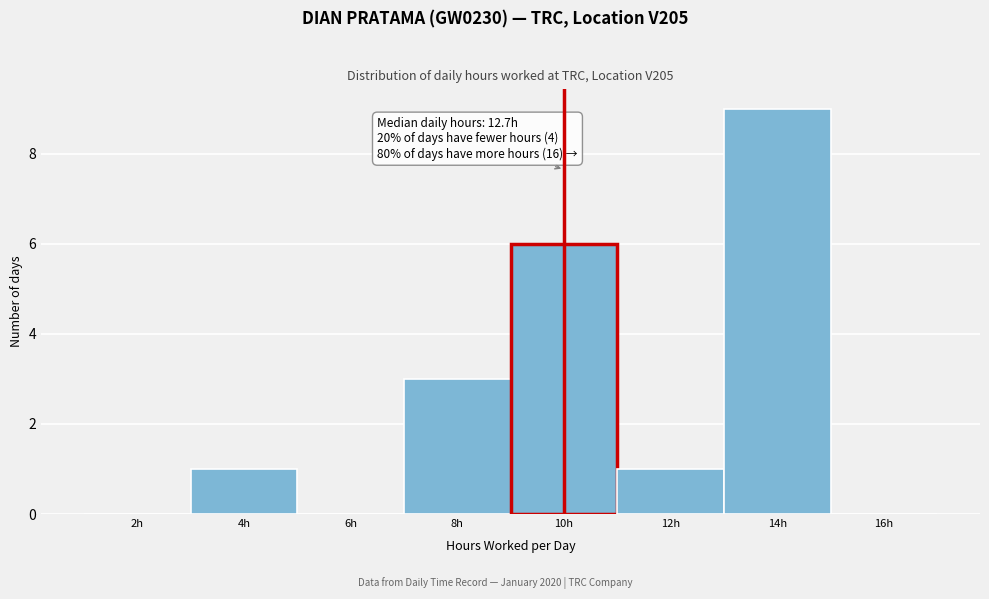

Reading left to right, list all the values displayed in this chart.

2h=0	4h=1	6h=0	8h=3	10h=6	12h=1	14h=9	16h=0